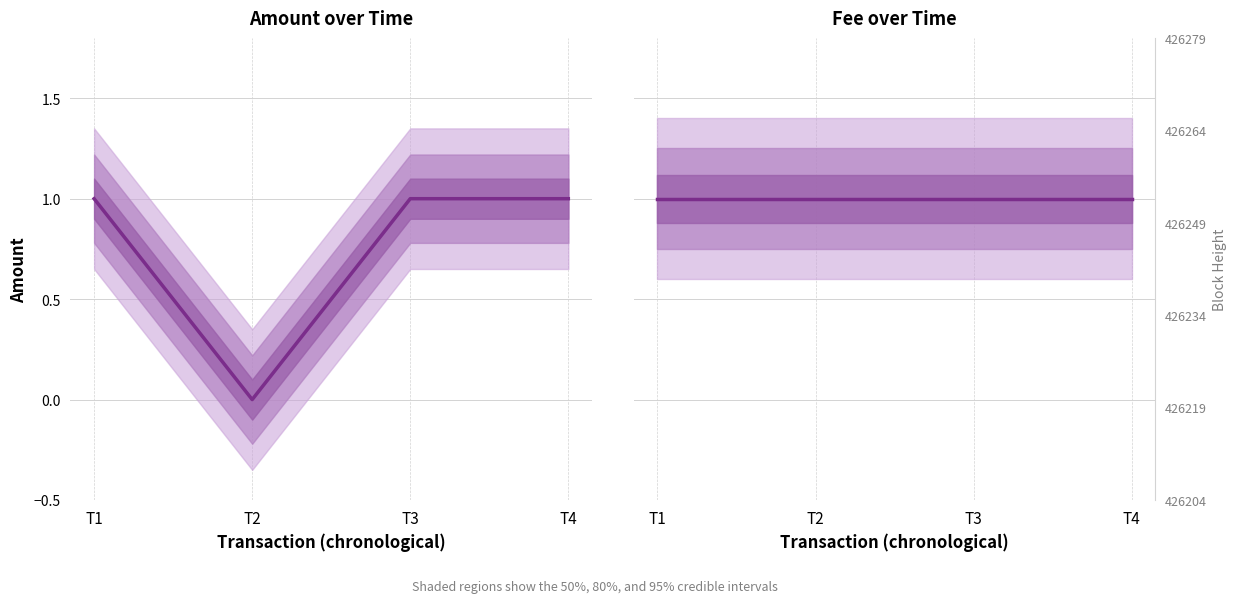

True or false: Fee and Amount cross at least once.

False